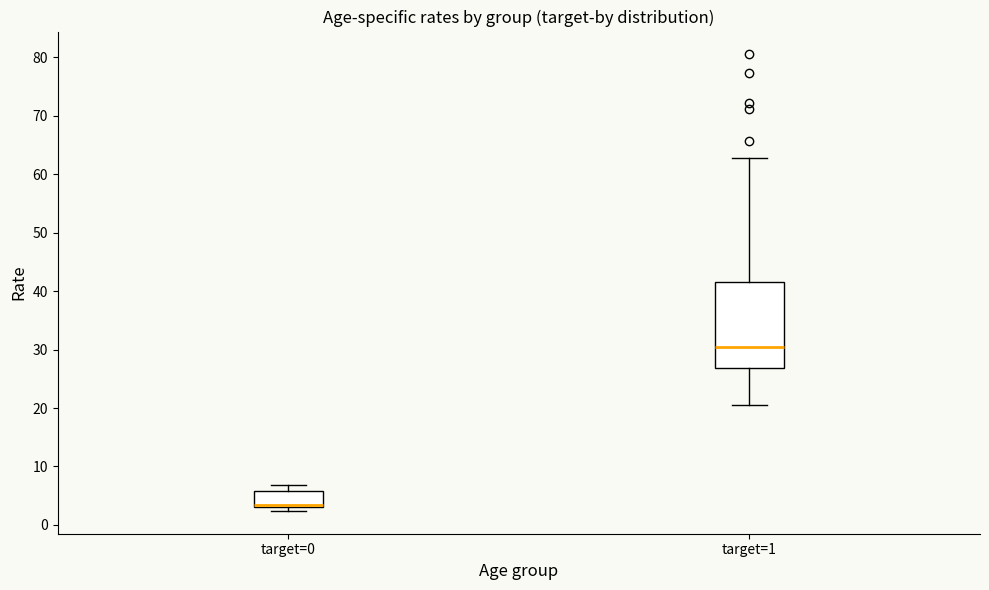

Where is the lower edge of the box for target=1 on the y-axis? The values are not printed on the chart, so give them approximately, as read against the axis.

27